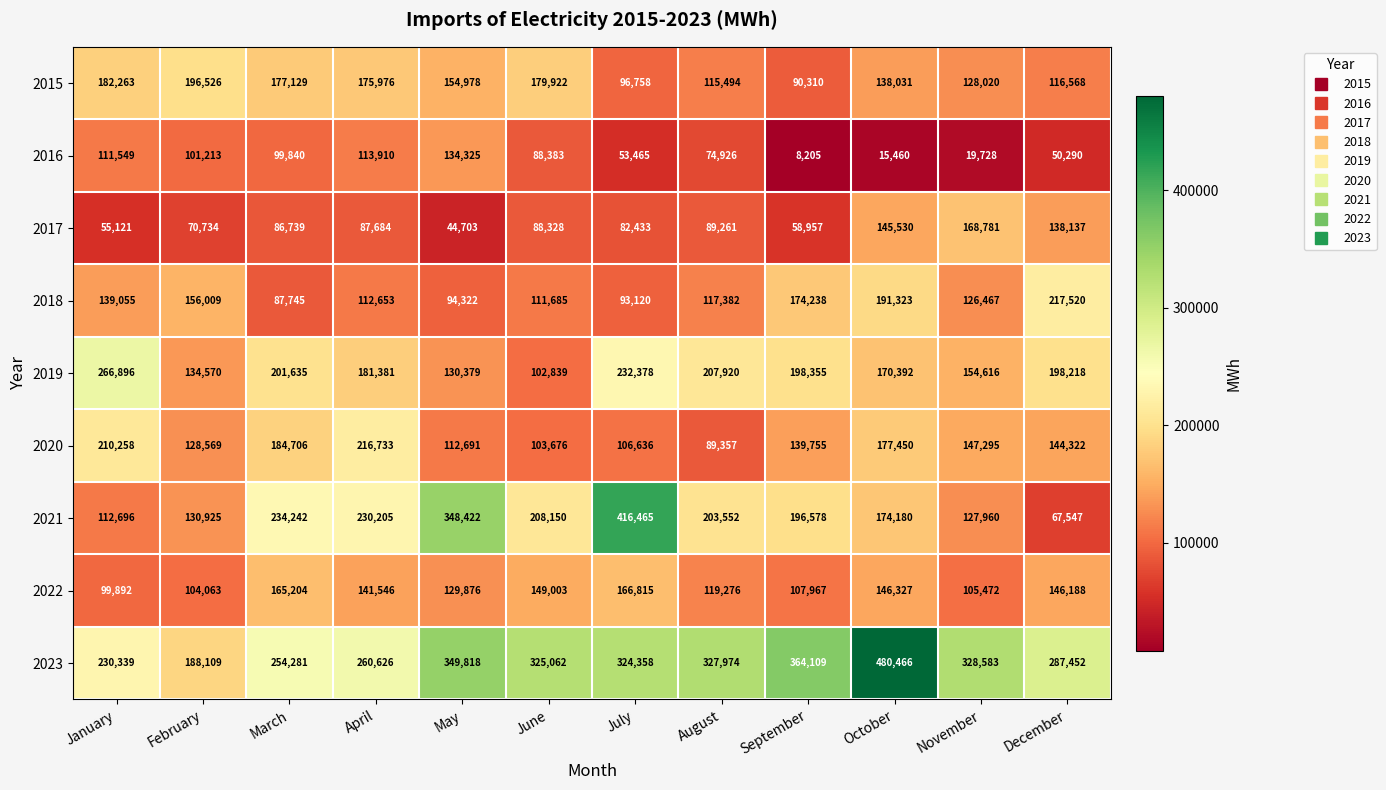

What is the difference between the second highest and minimum values in the 2019 series?

129539